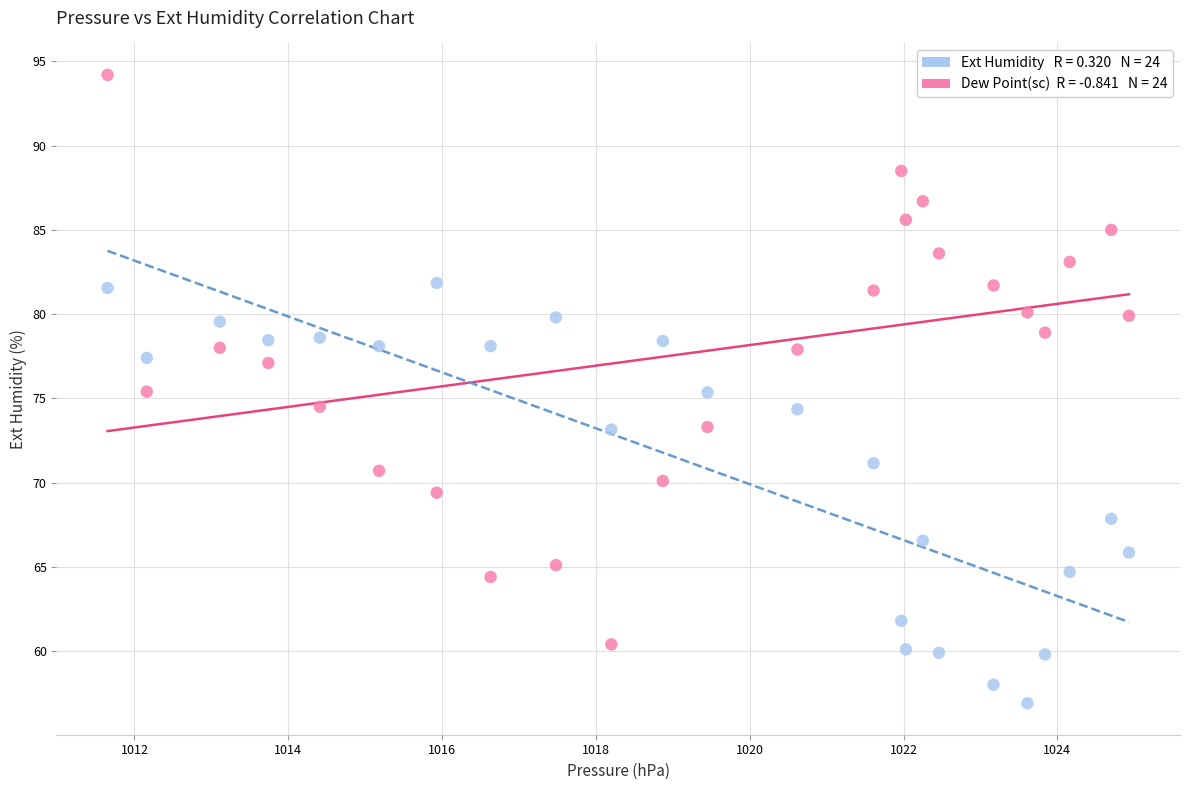

Across all data points, what is the range of X values (max minus min)?

13.3